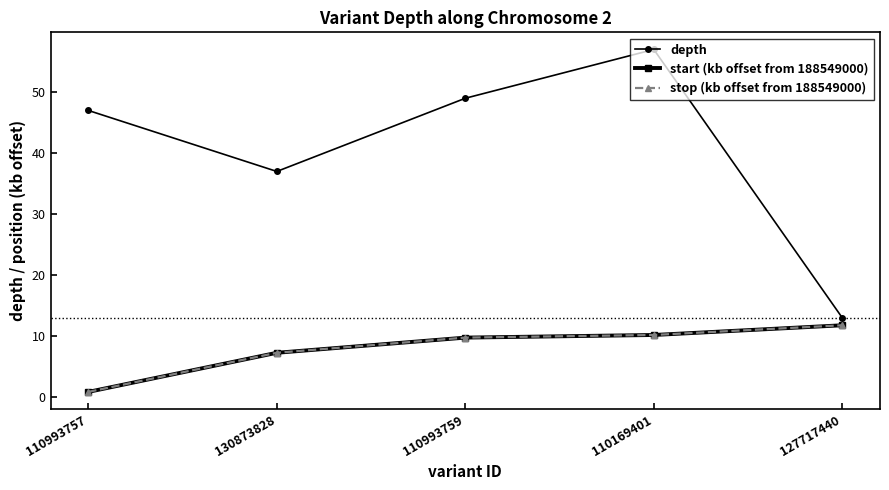

The stop (kb offset from 188549000) series shows 0.9 at 110993757. True or false?

True